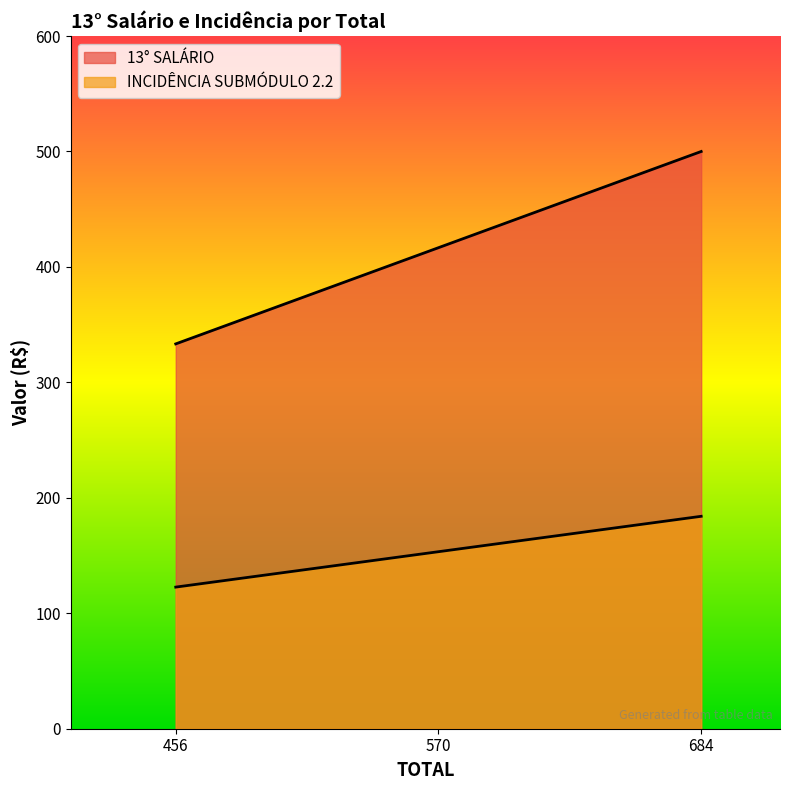

Count the number of categories in the chart.

3